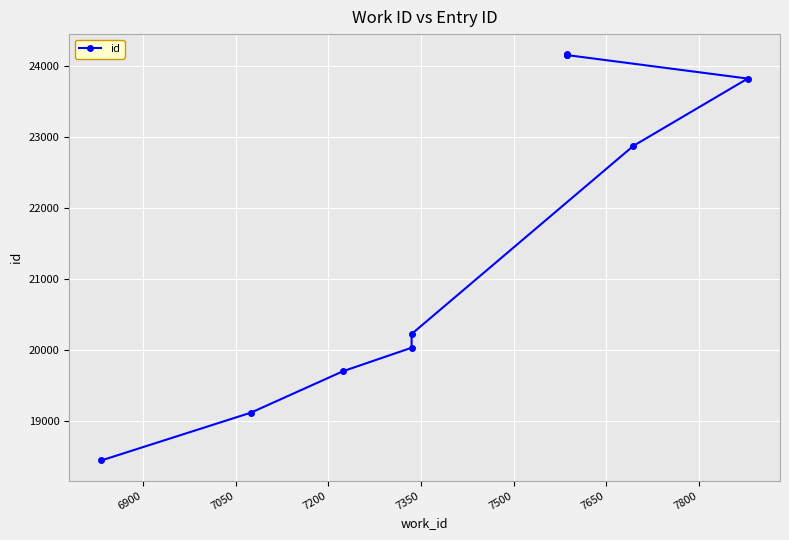

Reading left to right, transcribe all the data shown in this chart.

18439	19113	19698	20029	20223	22879	23829	24160	24167	24170